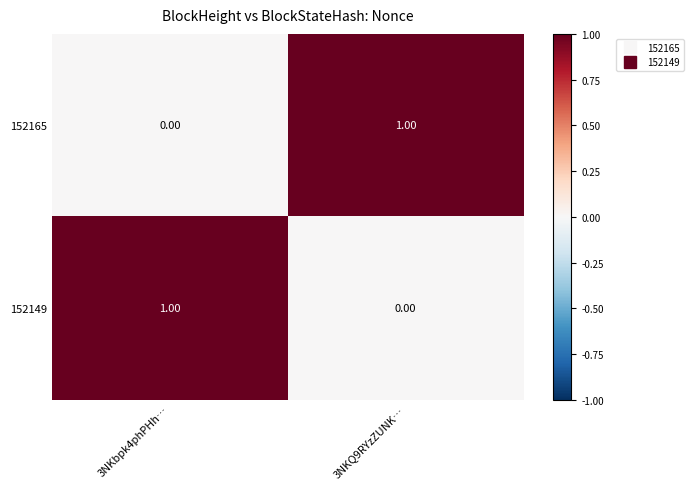

Rank the series at 3NKQ9RYzZUNK… from highest to lowest value.

152165, 152149